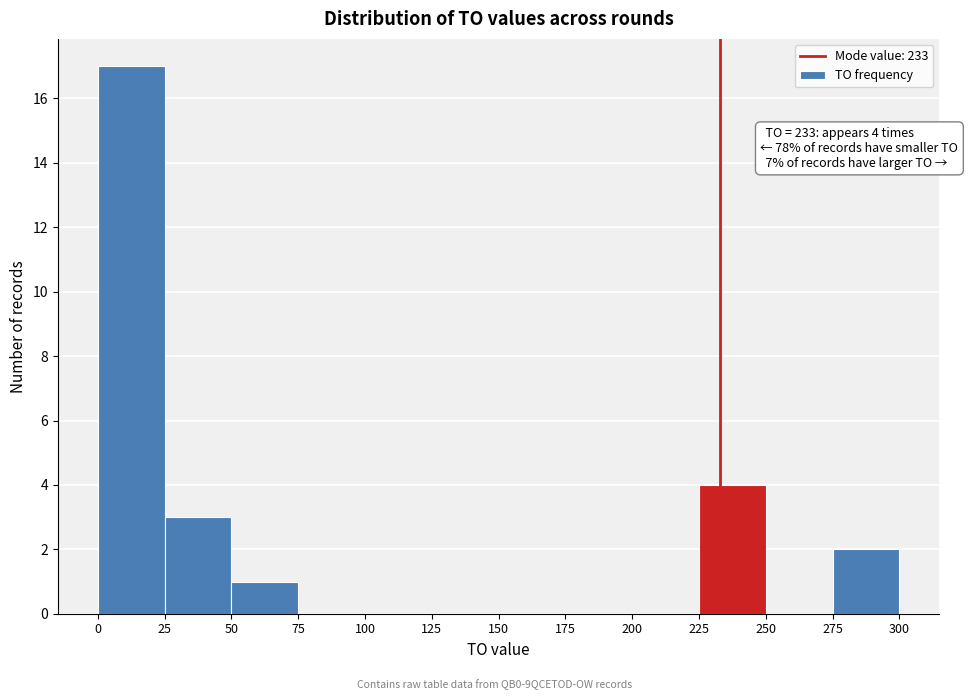

Which range on the x-axis has the tallest bar?

0 to 25